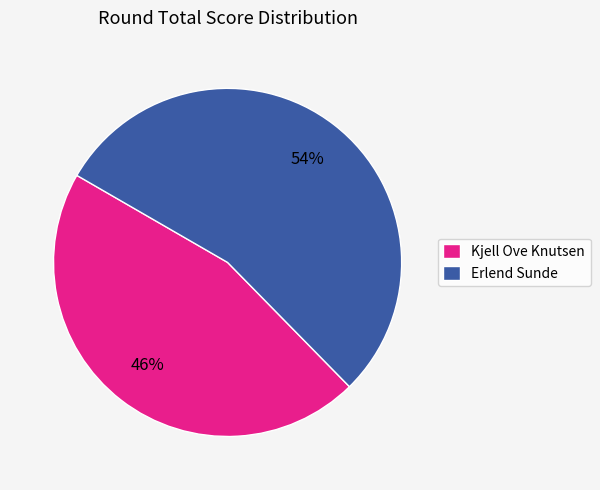

To the nearest percent, what portion does Kjell Ove Knutsen represent?

46%